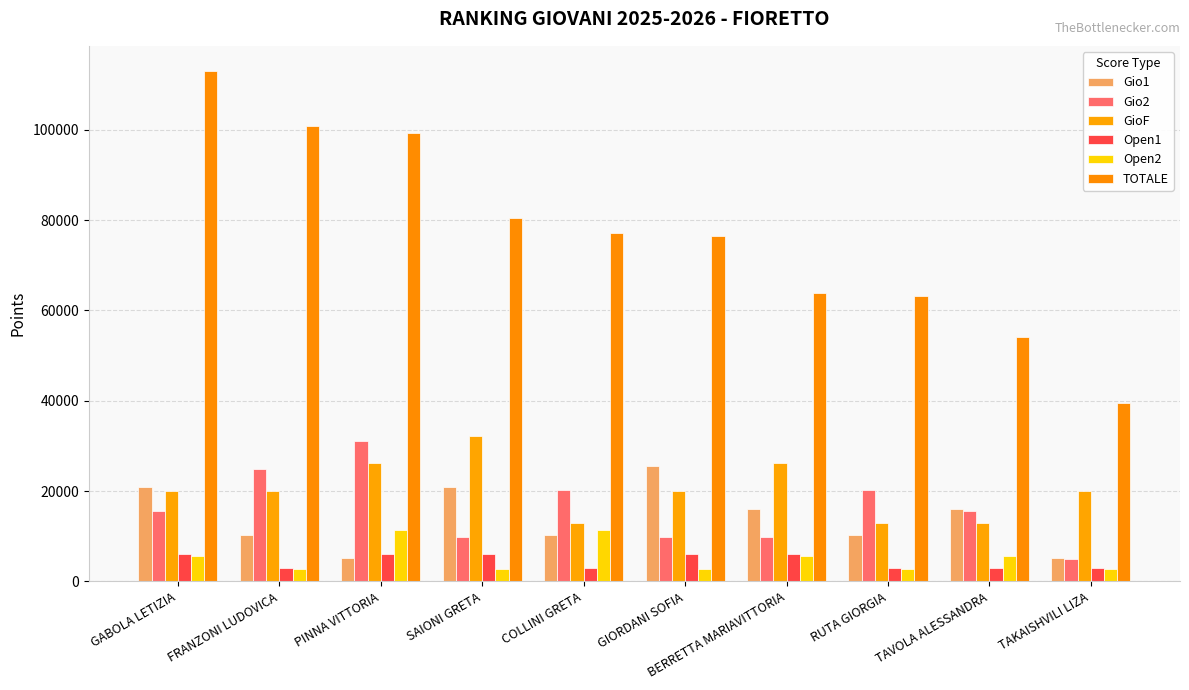

What is the value of the Open2 bar at the 7th from the left?

5702.4